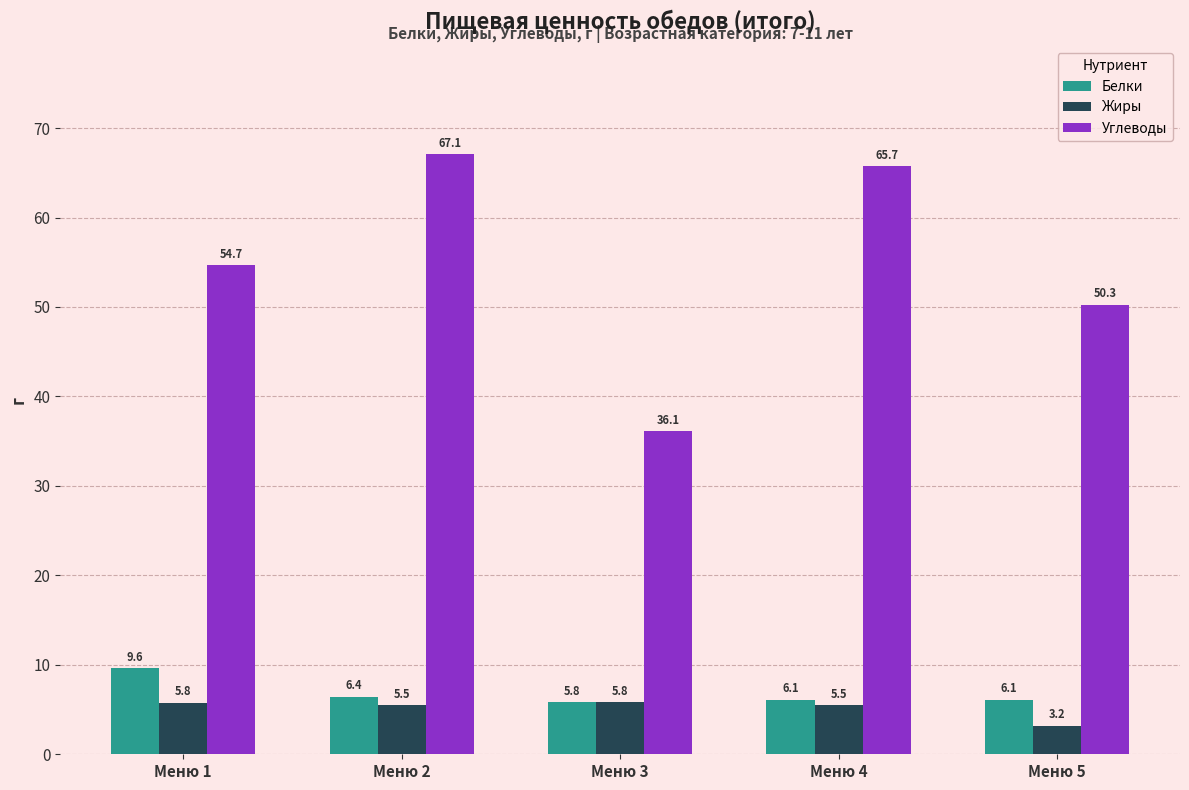

Reading right to left, extract all data points from this chart.

Белки: Меню 5=6.1	Меню 4=6.1	Меню 3=5.8	Меню 2=6.4	Меню 1=9.6
Жиры: Меню 5=3.2	Меню 4=5.5	Меню 3=5.8	Меню 2=5.5	Меню 1=5.8
Углеводы: Меню 5=50.3	Меню 4=65.7	Меню 3=36.1	Меню 2=67.1	Меню 1=54.7